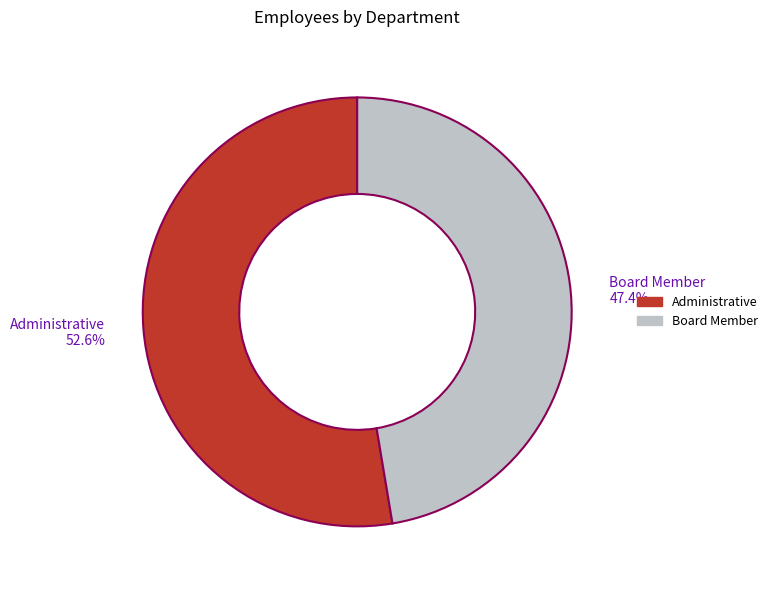

Is there any slice that represents more than half of the pie?

Yes